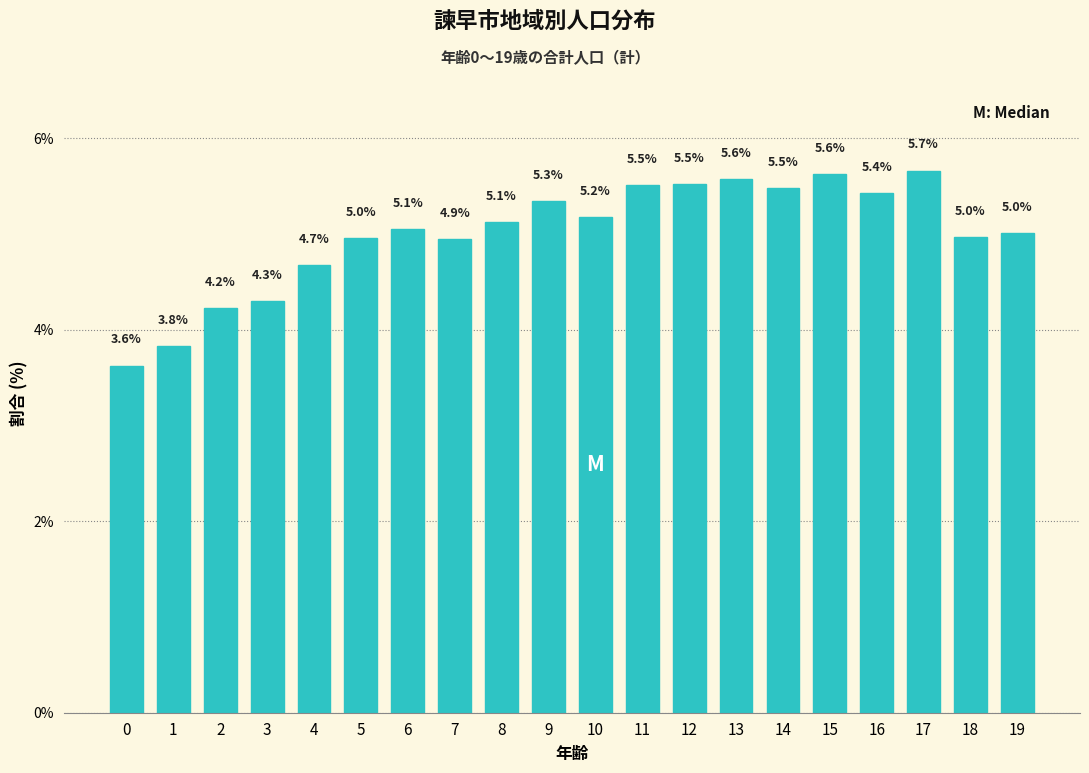

Reading right to left, what are all the values shown in this chart?

5.0	5.0	5.7	5.4	5.6	5.5	5.6	5.5	5.5	5.2	5.3	5.1	4.9	5.1	5.0	4.7	4.3	4.2	3.8	3.6